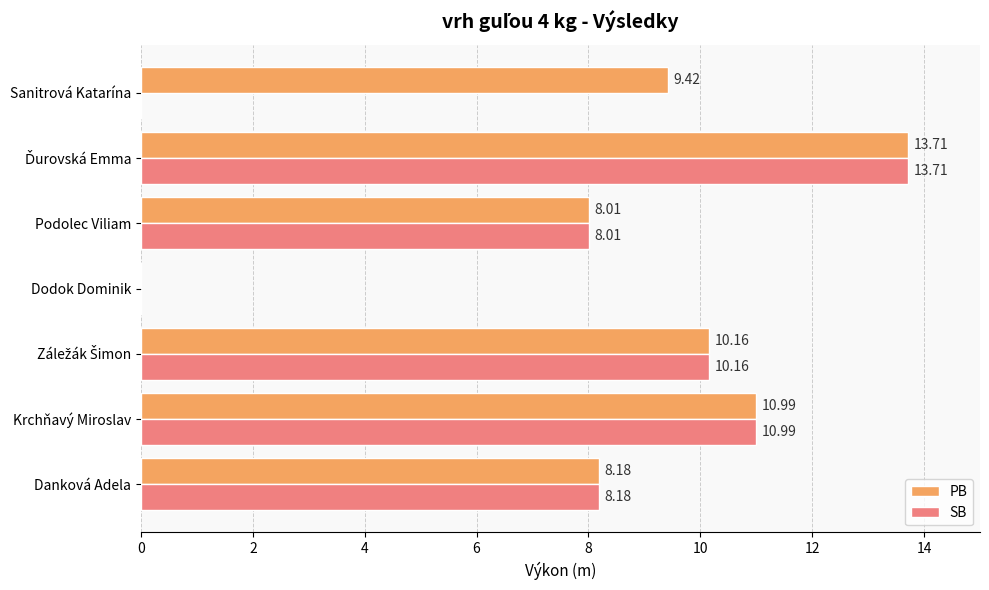

What is the sum of all PB values?

60.5